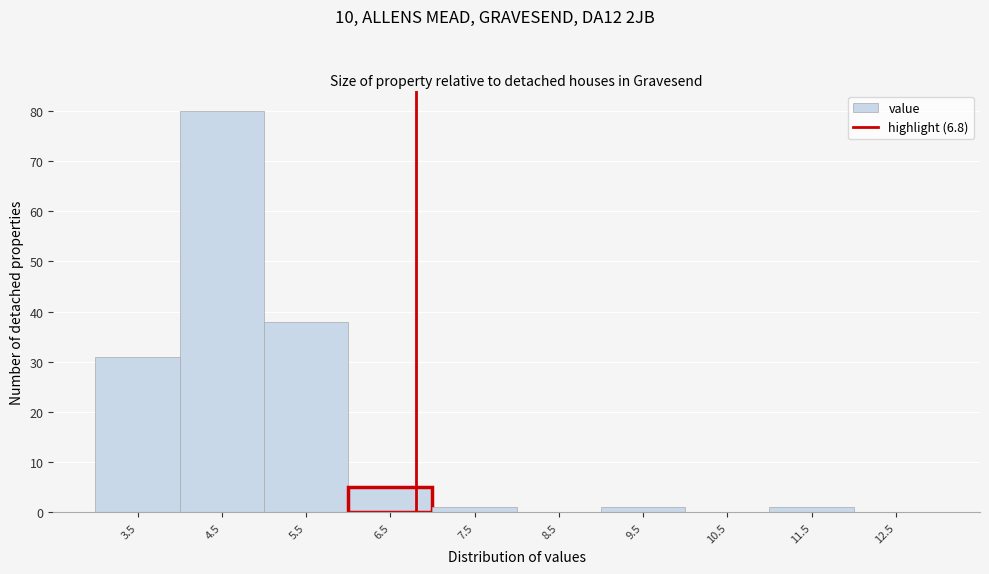

What is the height of the bar covering 6 to 7 on the x-axis? The values are not printed on the chart, so give them approximately, as read against the axis.

5